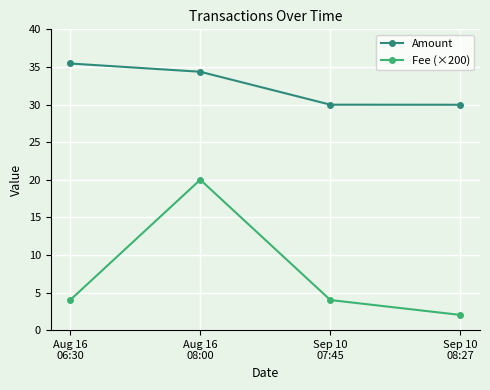

What is the greatest value displayed?

35.5